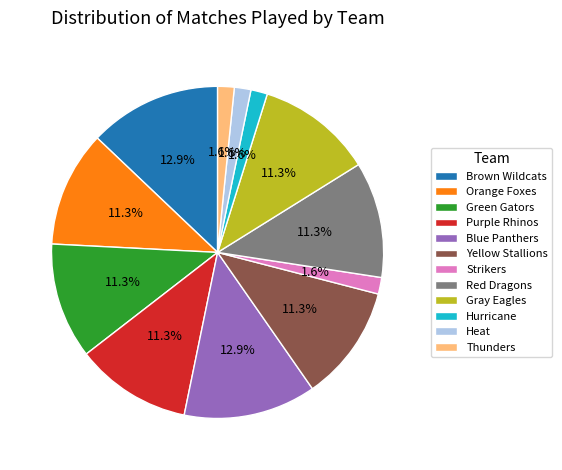

Is there any slice that represents more than half of the pie?

No